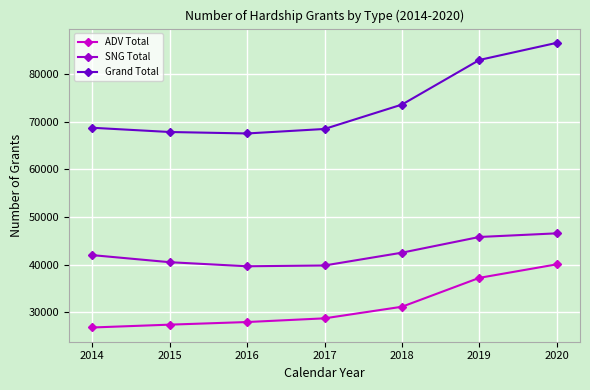

Rank the series by their average value, from highest to lowest.

Grand Total, SNG Total, ADV Total